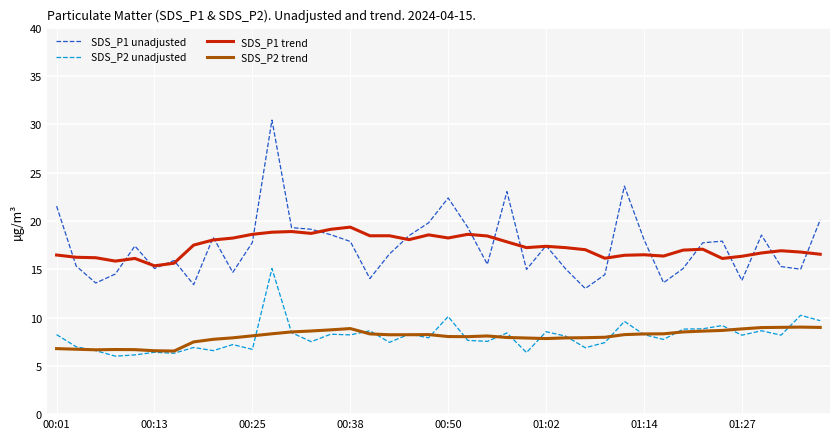

At how many categories does at least one series exceed 27?

1